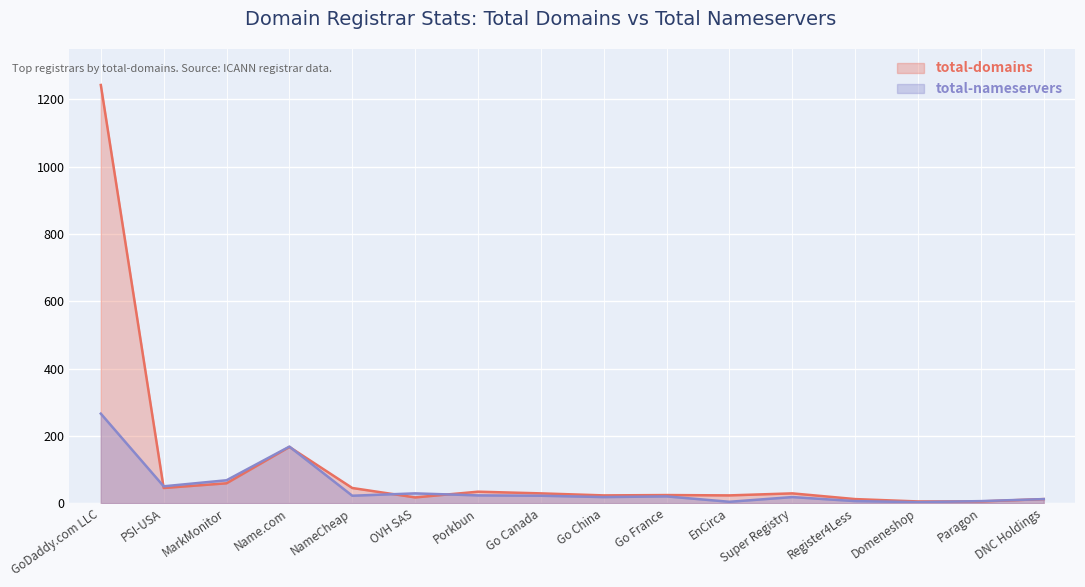

How many lines are shown in the chart?

2